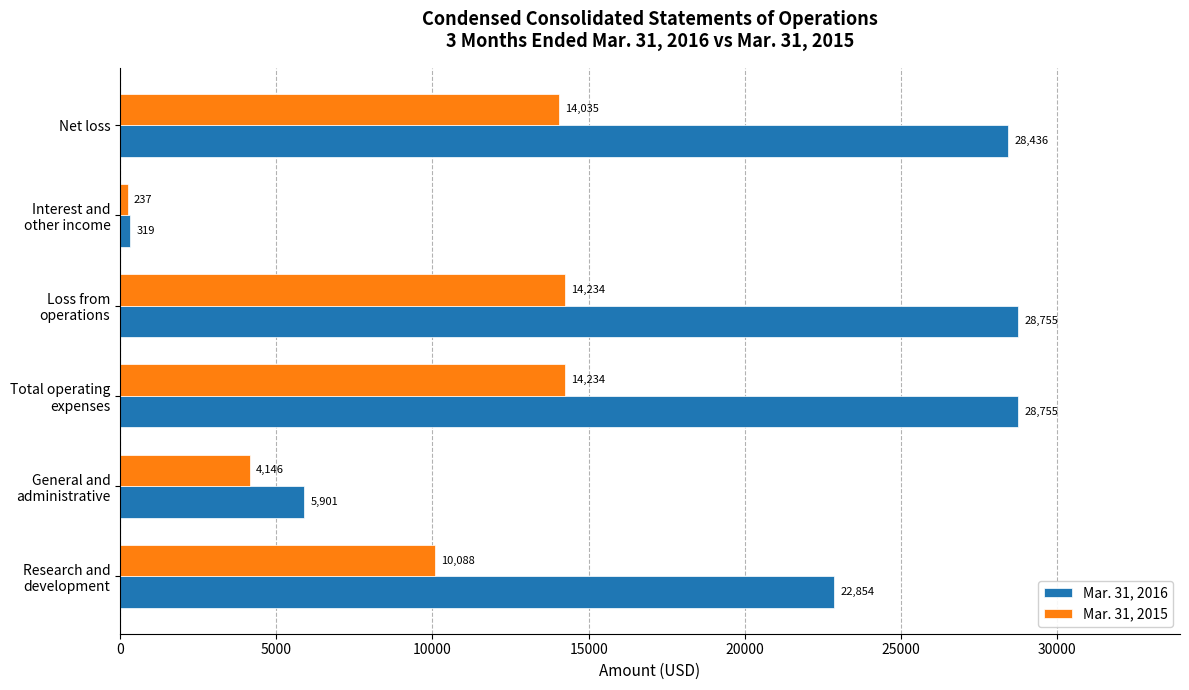

What is the minimum value for Mar. 31, 2016?

319